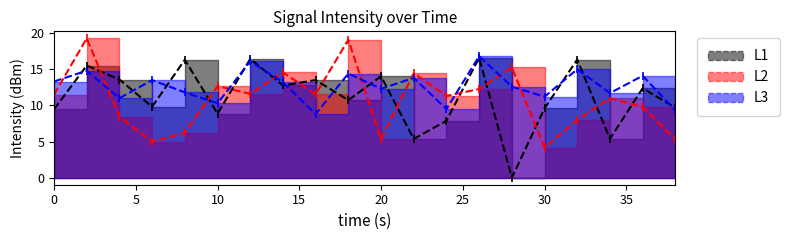

Where is the first local maximum for L2?

2